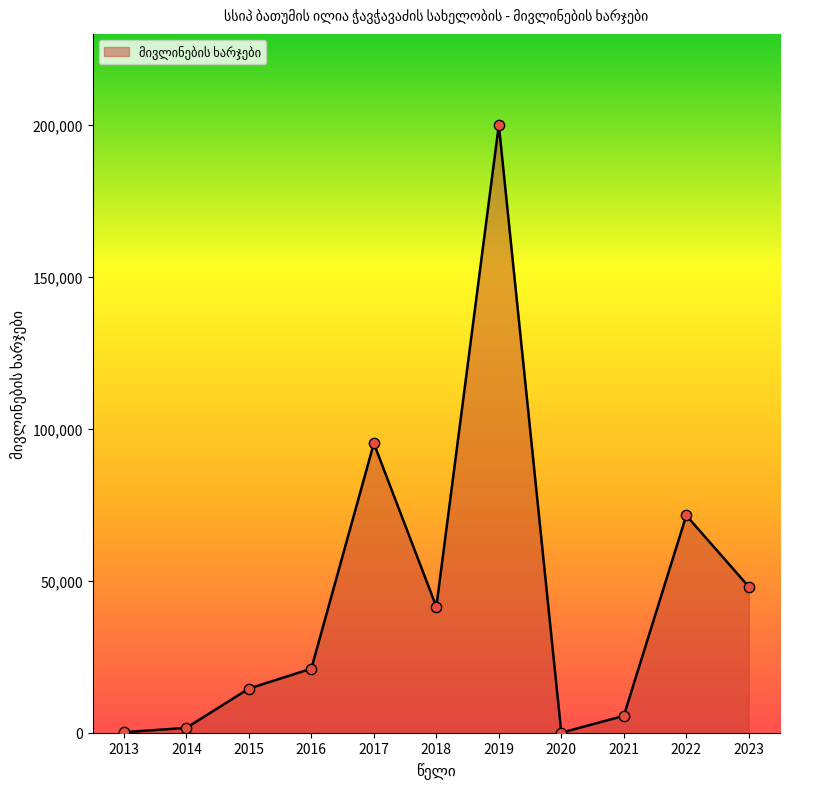

Between 2021 and 2013, which is larger?

2021